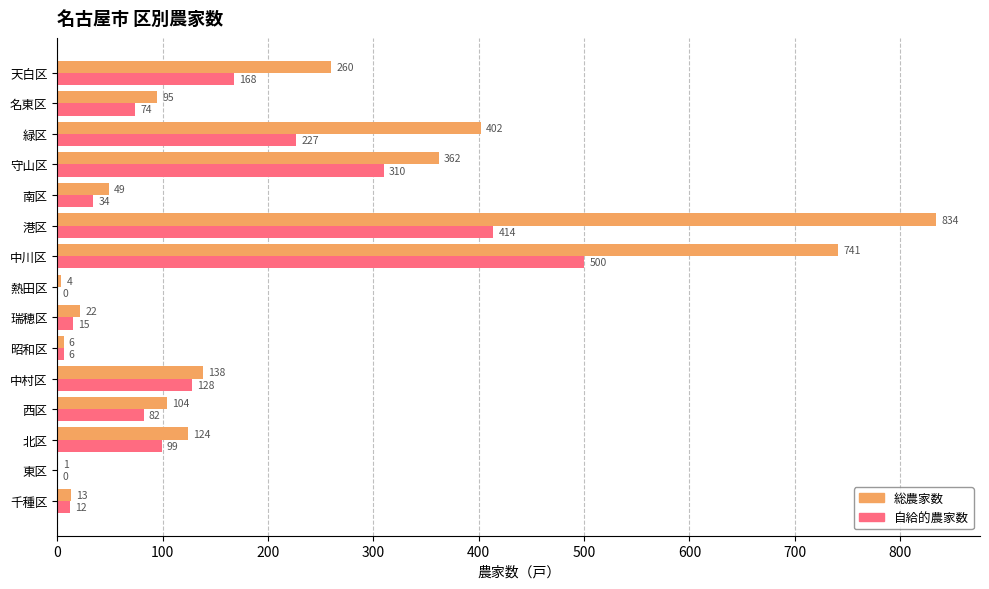

Which series has the widest spread of values?

総農家数